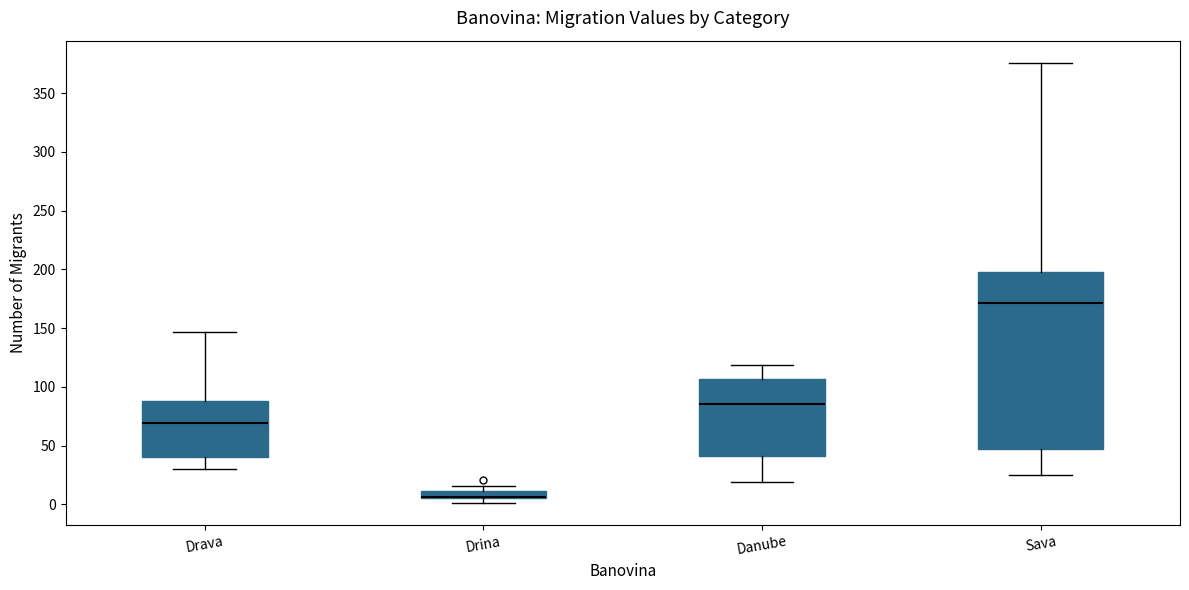

Where does the upper whisker of the box for Drava end on the y-axis? The values are not printed on the chart, so give them approximately, as read against the axis.

145